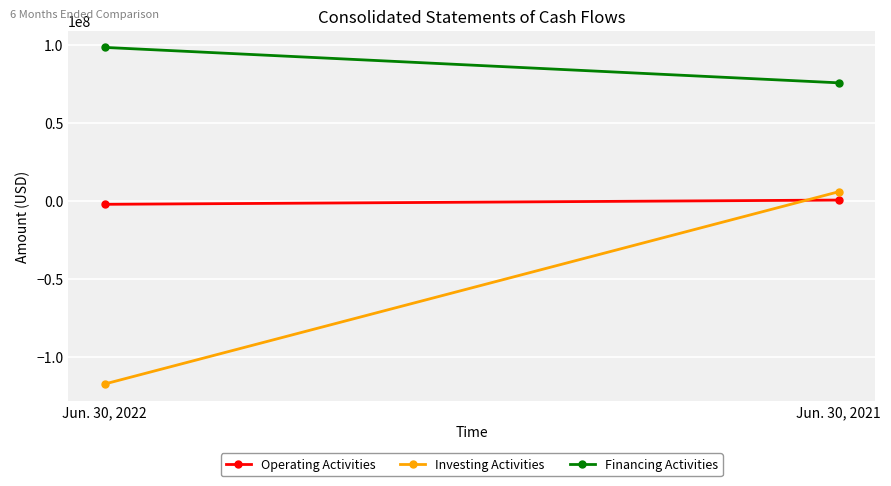

What are all the series names shown in the legend?

Operating Activities, Investing Activities, Financing Activities